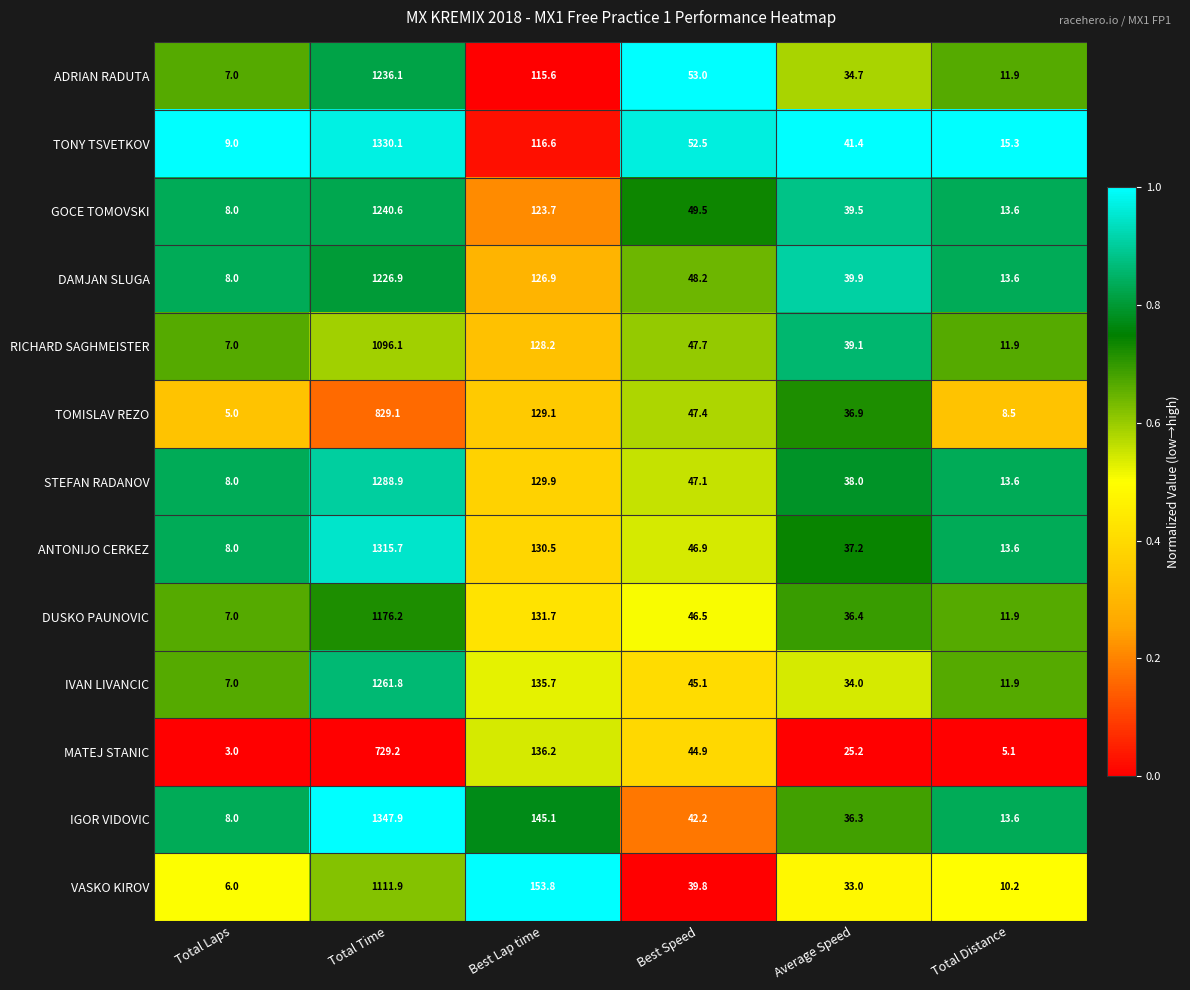

What is the average value of the ANTONIJO CERKEZ series?

258.7